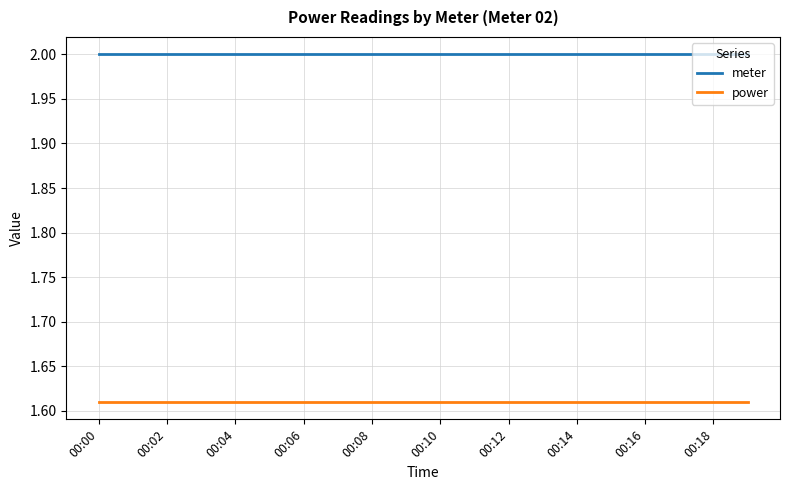

What is the lowest value of the meter series?

2.0